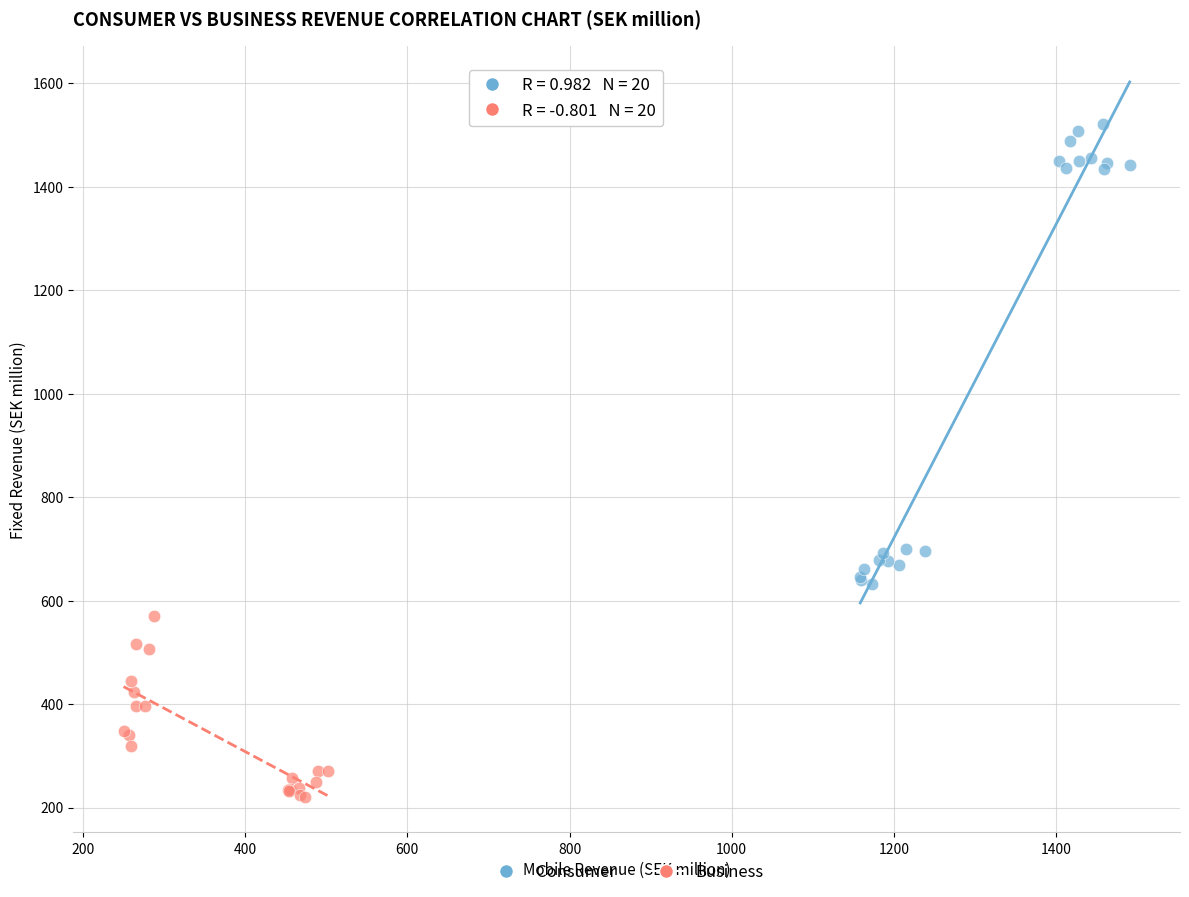

Which series contains the highest Y value?

Consumer